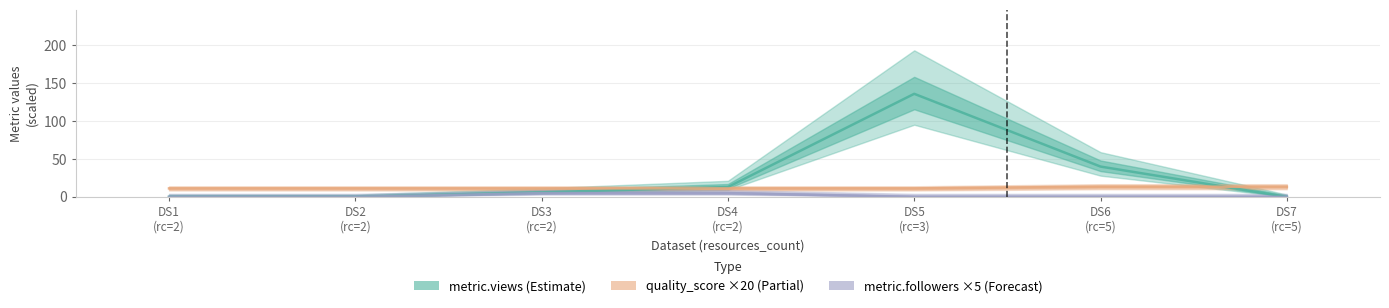

What is the difference between the metric.views (Estimate) values at DS5
(rc=3) and DS6
(rc=5)?

96.0